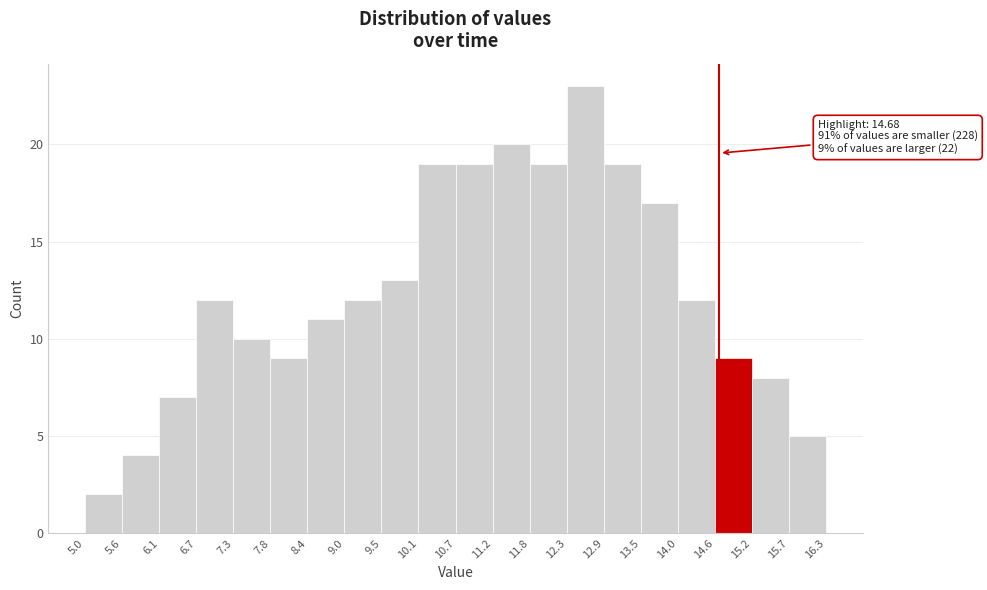

Which range on the x-axis has the tallest bar?

12.3 to 12.9